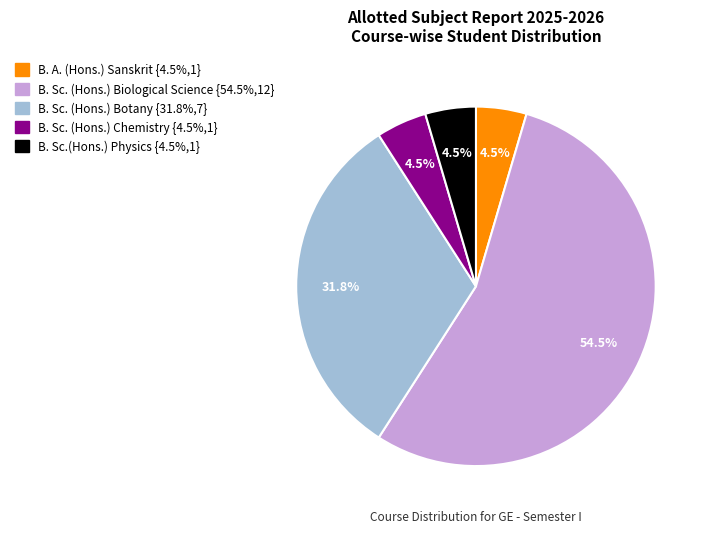

How many segments does this pie chart have?

5